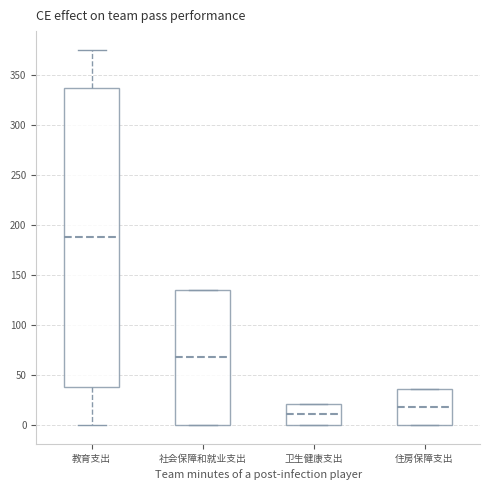

Reading left to right, transcribe this box plot: for each box, give where its median line is, the range the box spans, and where its two whiskers end, as read against the y-axis. The values are not printed on the chart, so give them approximately, as read against the axis.

教育支出: median 190, box 40 to 335, whiskers 0 to 375
社会保障和就业支出: median 70, box 0 to 135, whiskers 0 to 135
卫生健康支出: median 10, box 0 to 20, whiskers 0 to 20
住房保障支出: median 20, box 0 to 35, whiskers 0 to 35